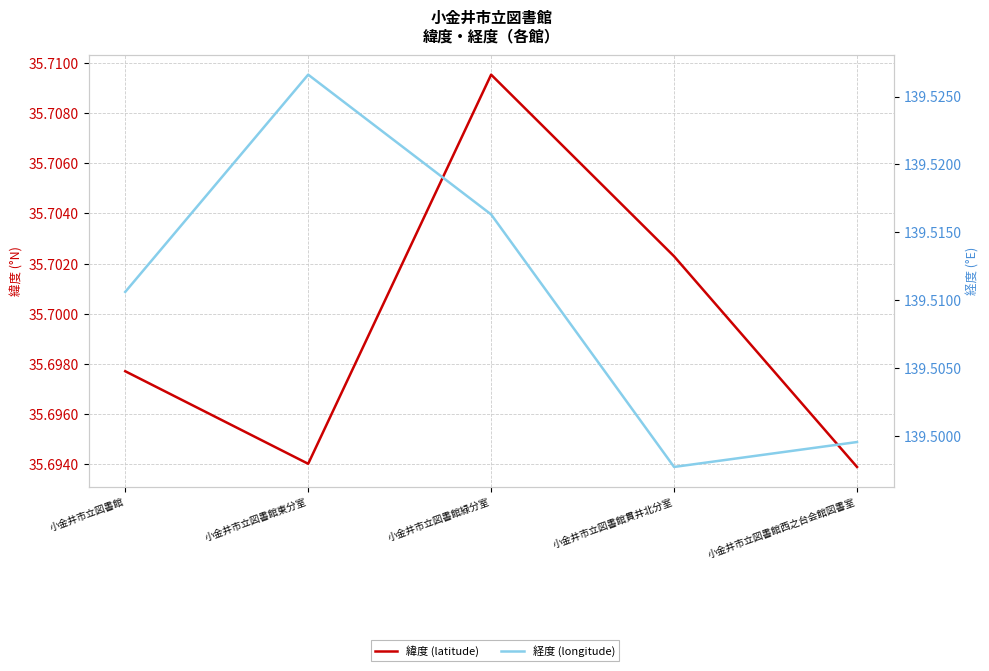

At which label does 緯度 (latitude) reach its minimum?

小金井市立図書館西之台会館図書室